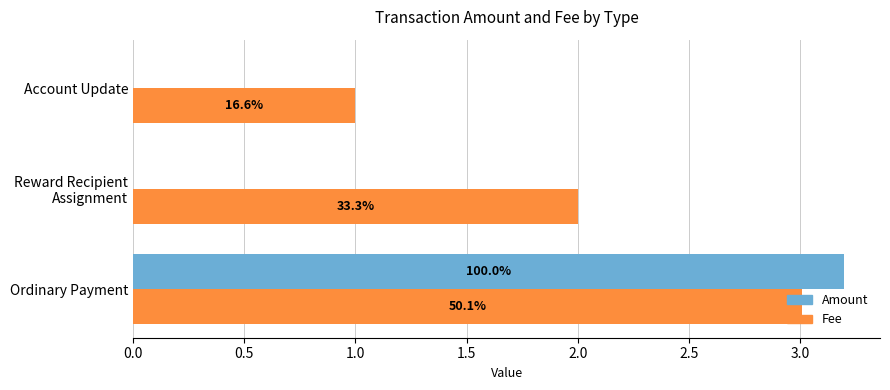

What position from the left is Account Update?

3